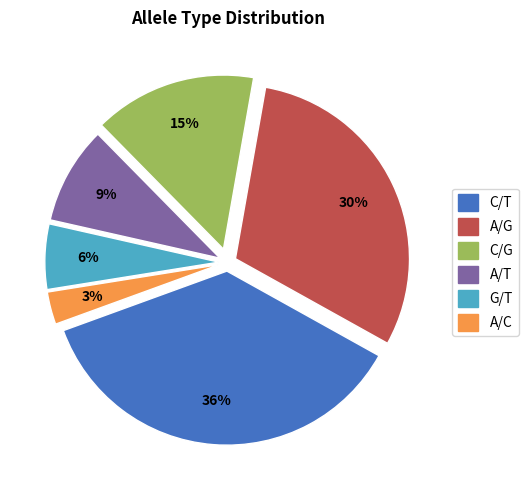

Is there any slice that represents more than half of the pie?

No